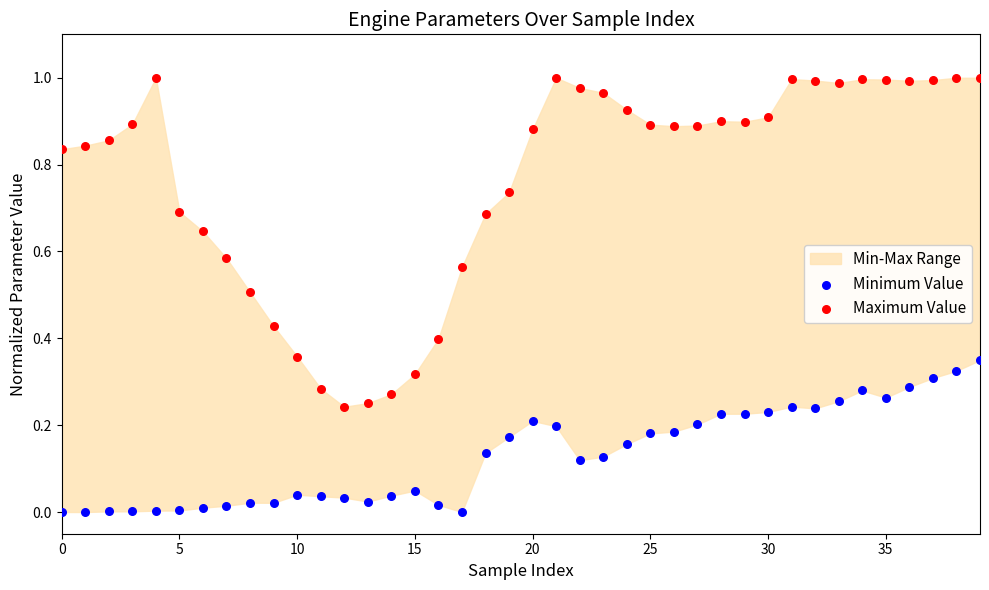

Which series reaches the maximum Y coordinate?

Maximum Value